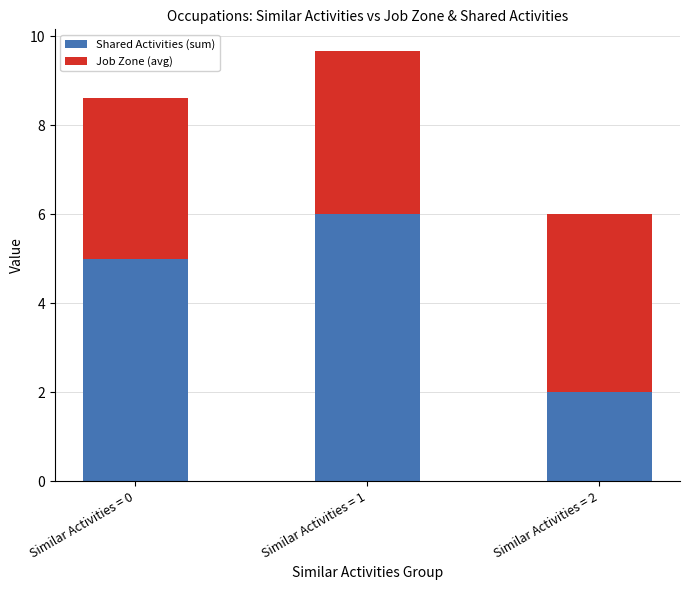

What is the difference between the Shared Activities (sum) values at Similar Activities = 1 and Similar Activities = 0?

1.0